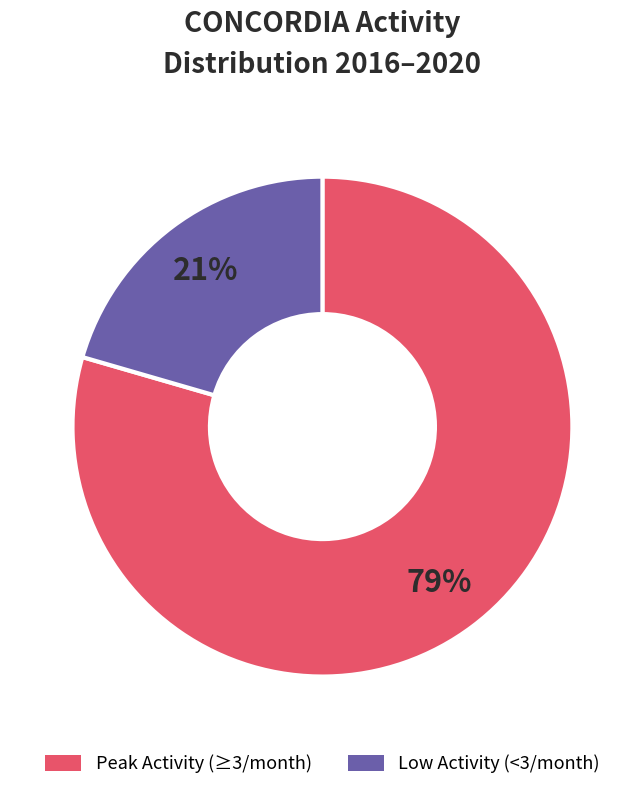

To the nearest percent, what is the average slice percentage?

50%